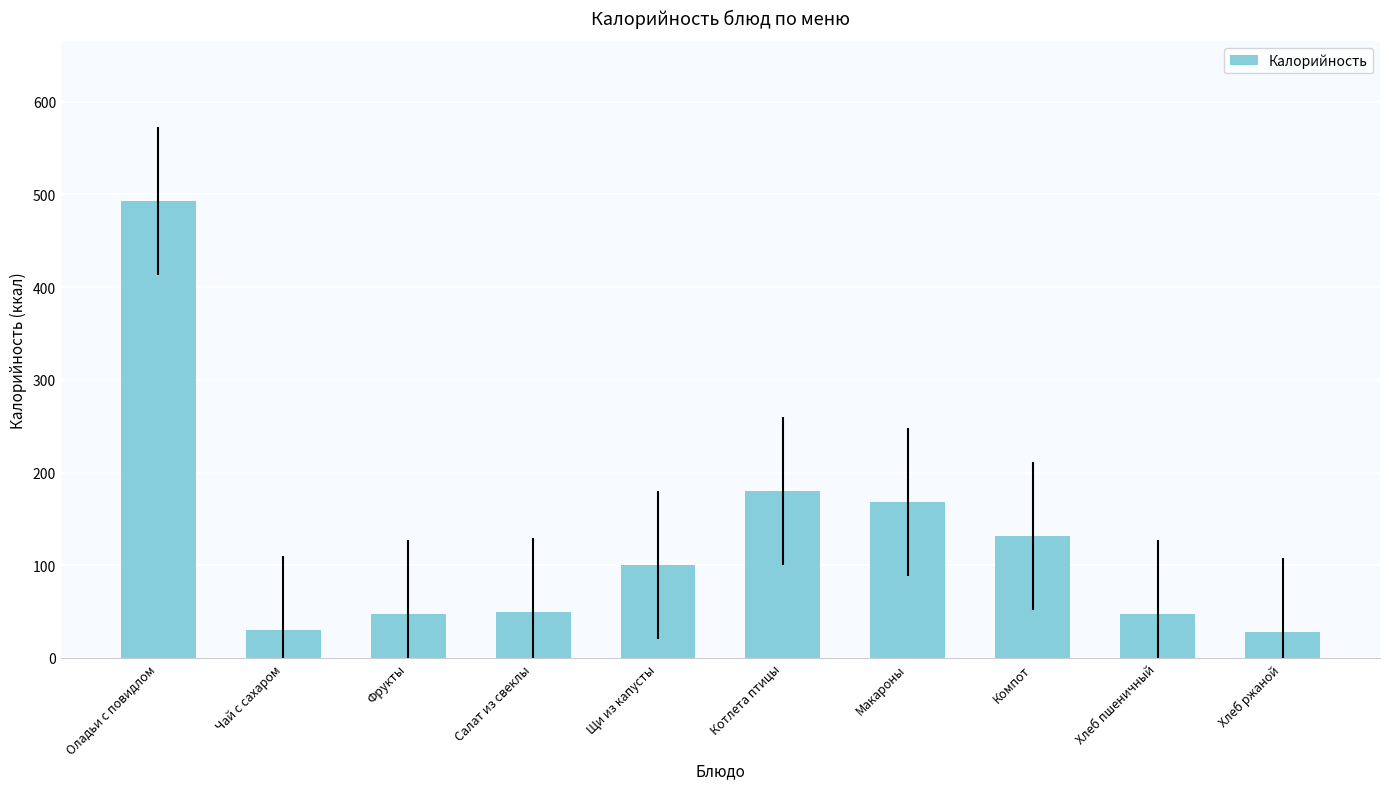

What is the label of the 2nd bar from the left?

Чай с сахаром